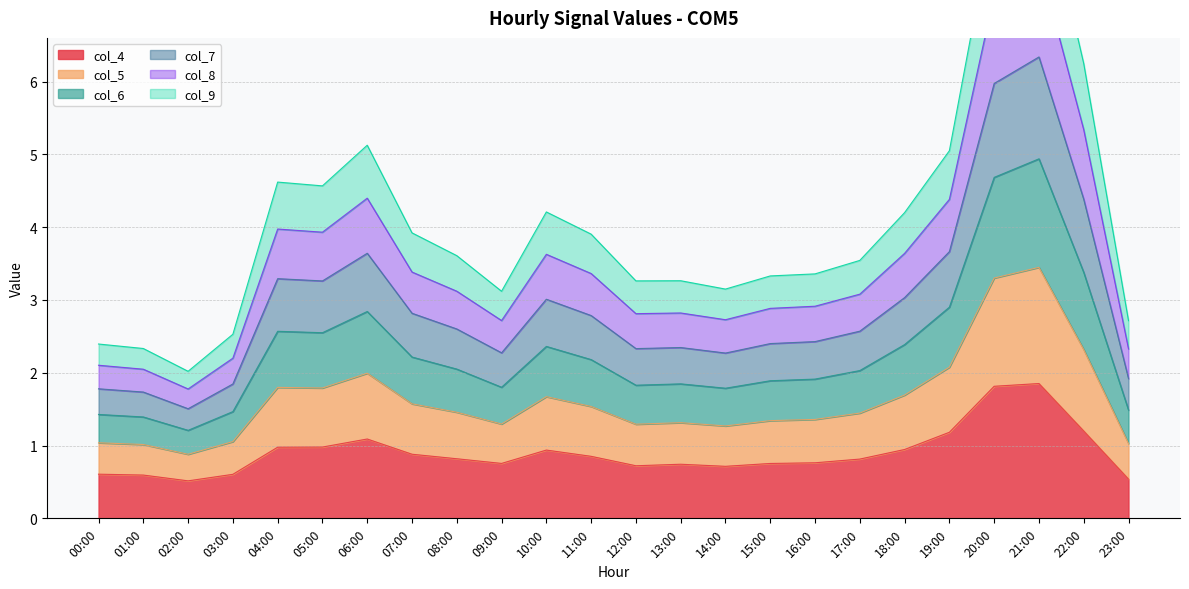

At which category is the sum across all series the highest?

21:00